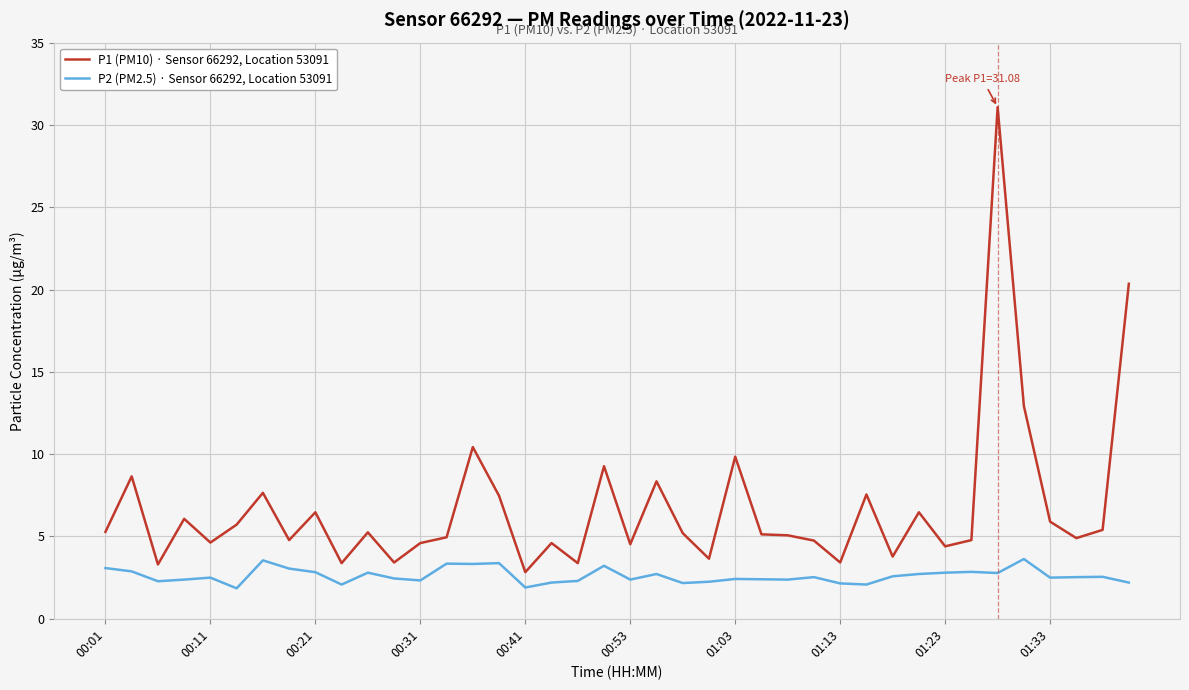

Which series has the largest total across all categories?

P1 (PM10) · Sensor 66292, Location 53091